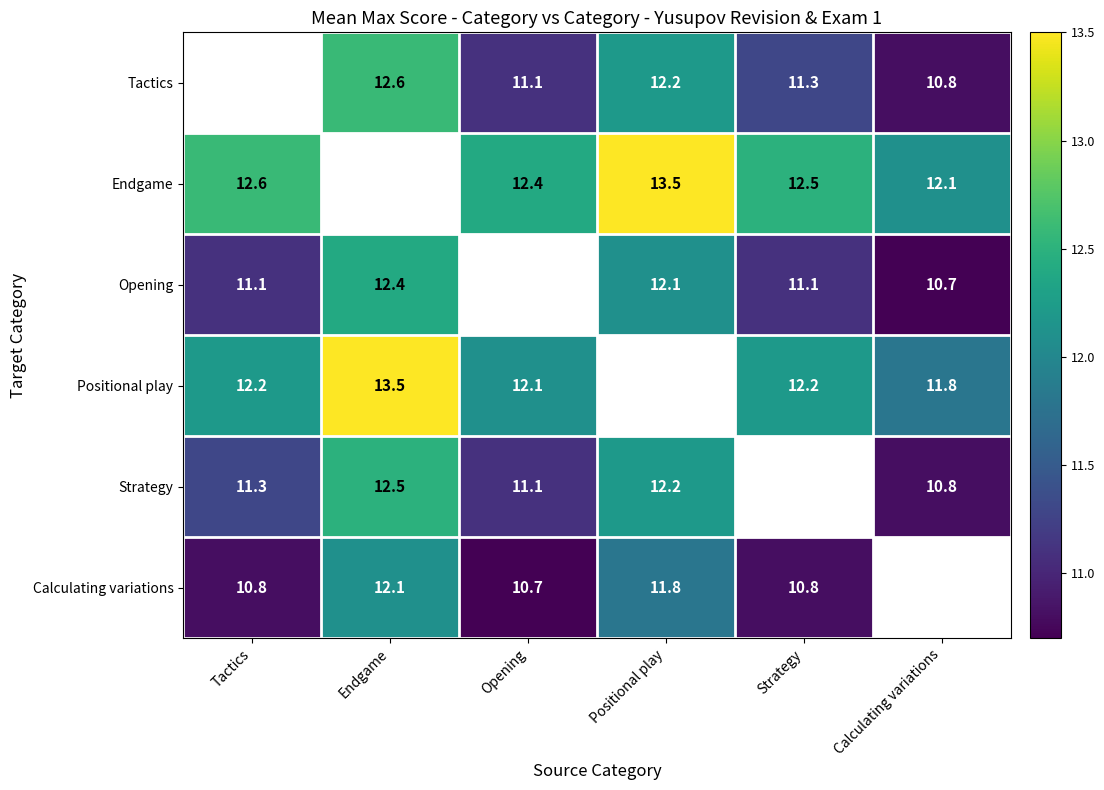

What is the spread (max minus min) of values at Opening?

1.7